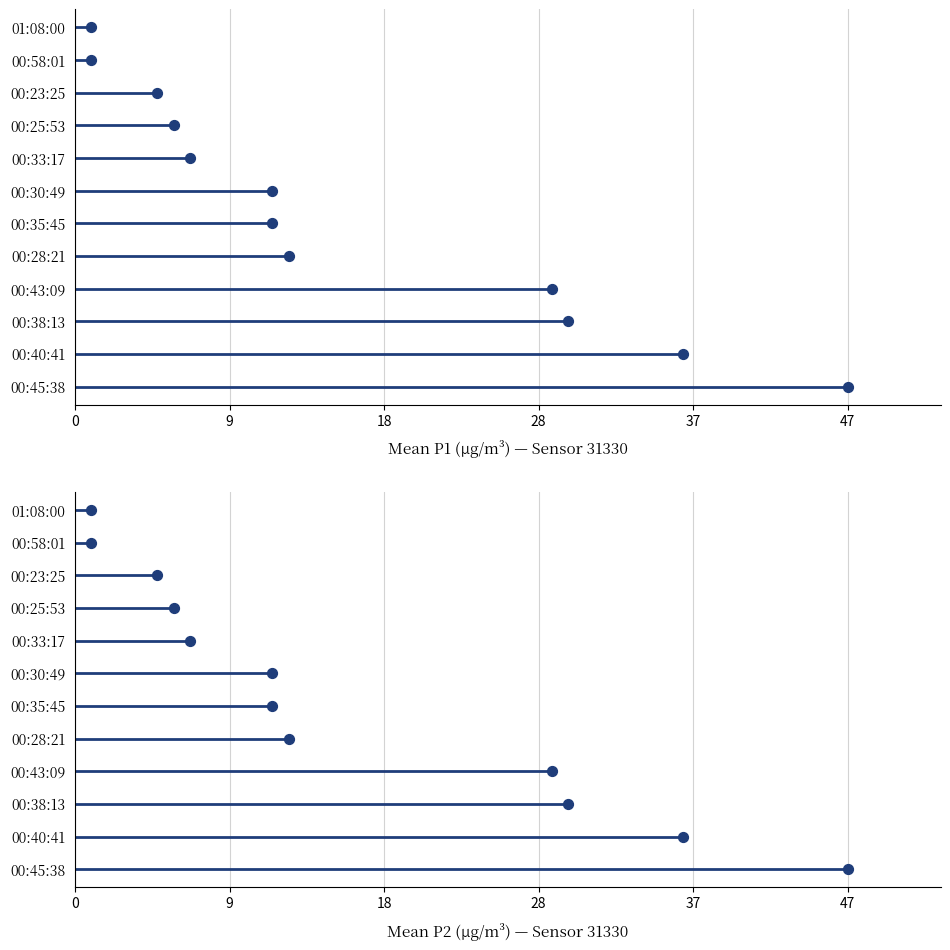

Which series reaches the maximum Y coordinate?

Mean P1 (µg/m³) — Sensor 31330